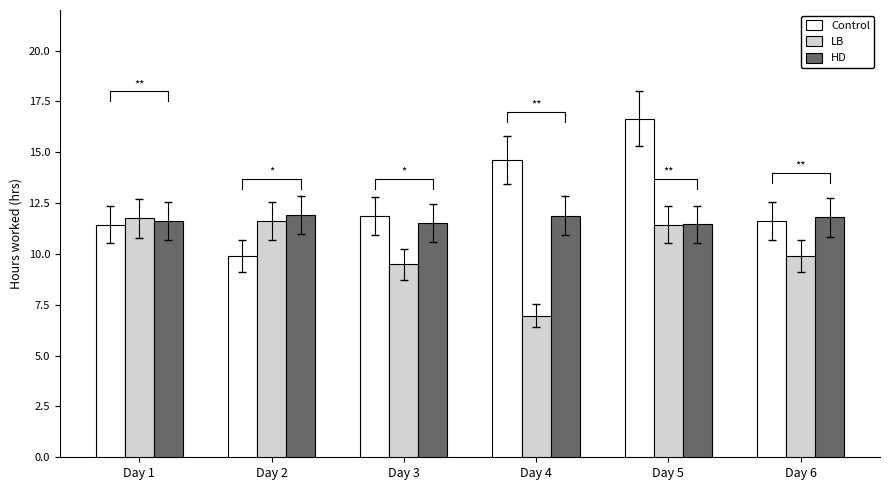

At which category is the sum across all series the highest?

Day 5